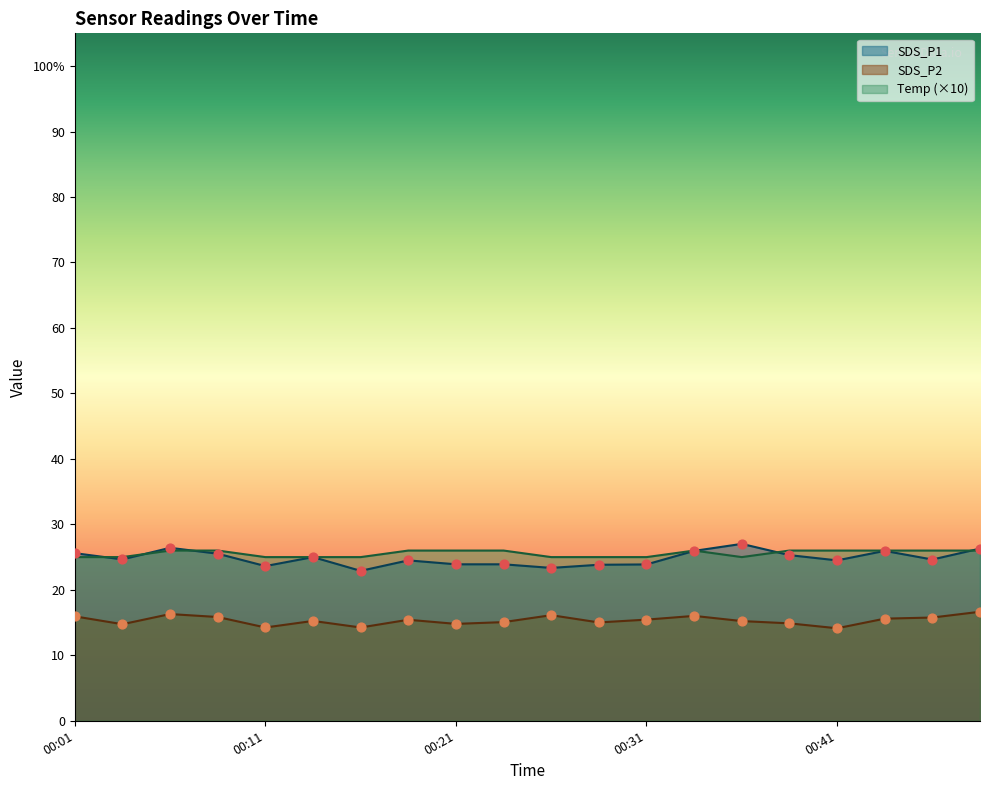

At how many categories does at least one series exceed 20?

20